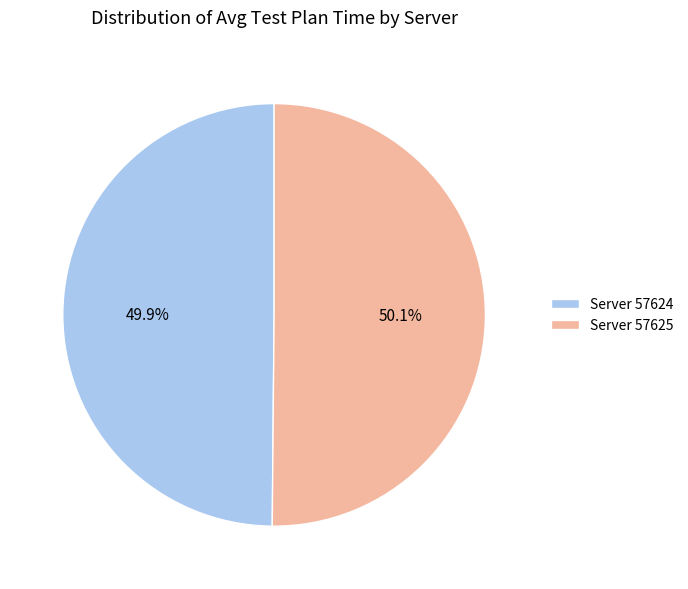

What is the ratio of the value at Server 57625 to the value at Server 57624?

1.0